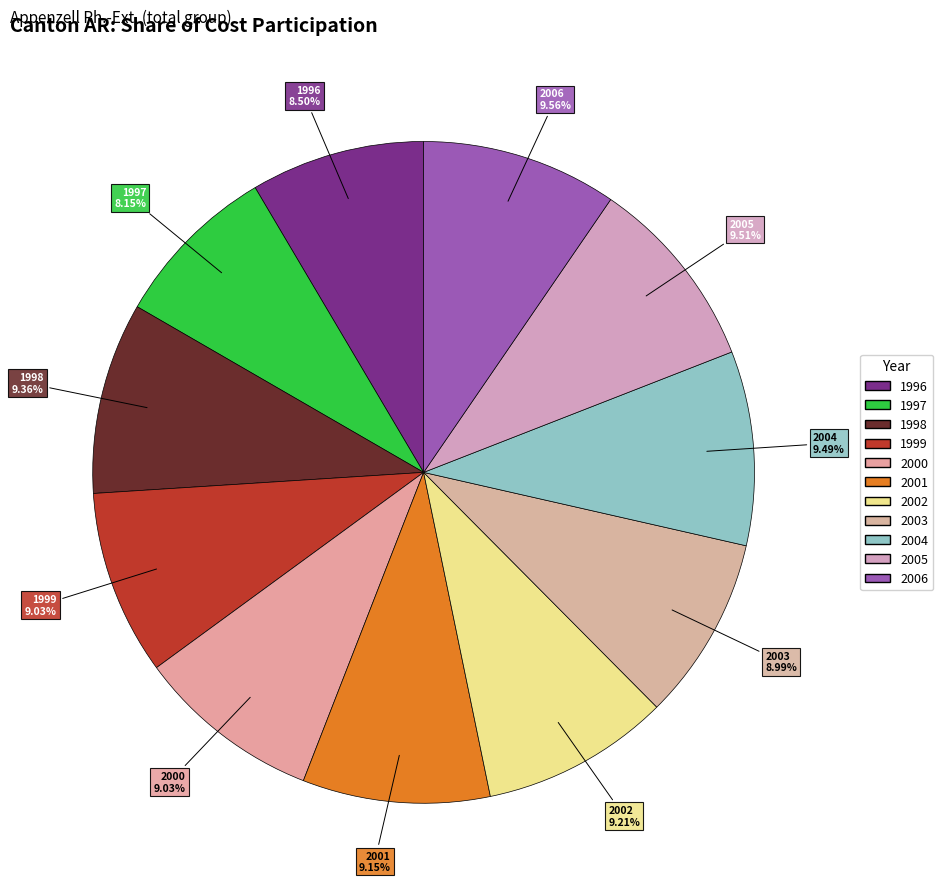

To the nearest percent, what is the combined percentage of 2003 and 2004?

18%